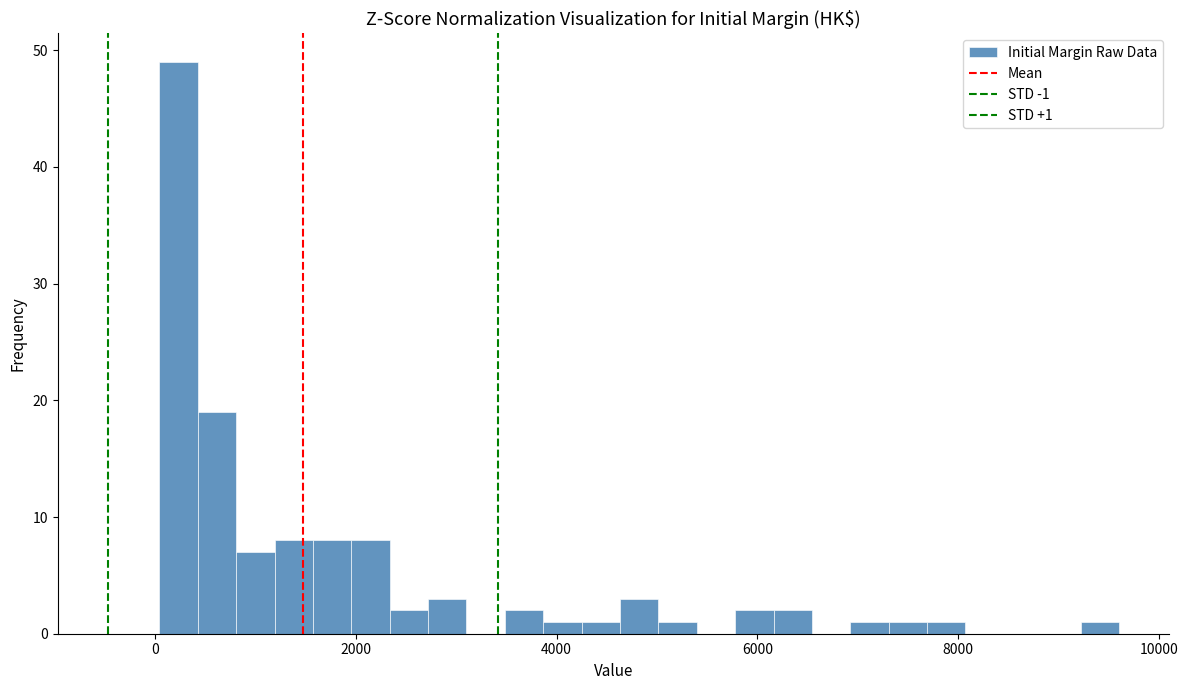

Around what value on the x-axis is the tallest bar? Give the approximate position of its centre, as read against the axis.

200